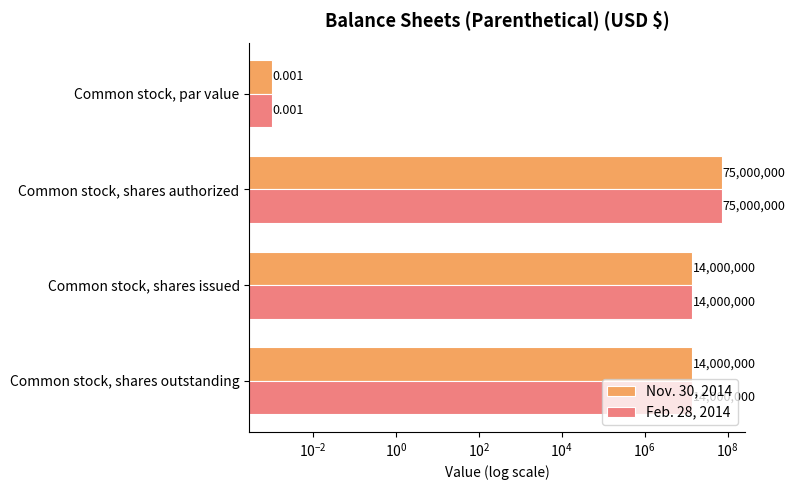

How many Feb. 28, 2014 values are between 14000000 and 75000000?

3